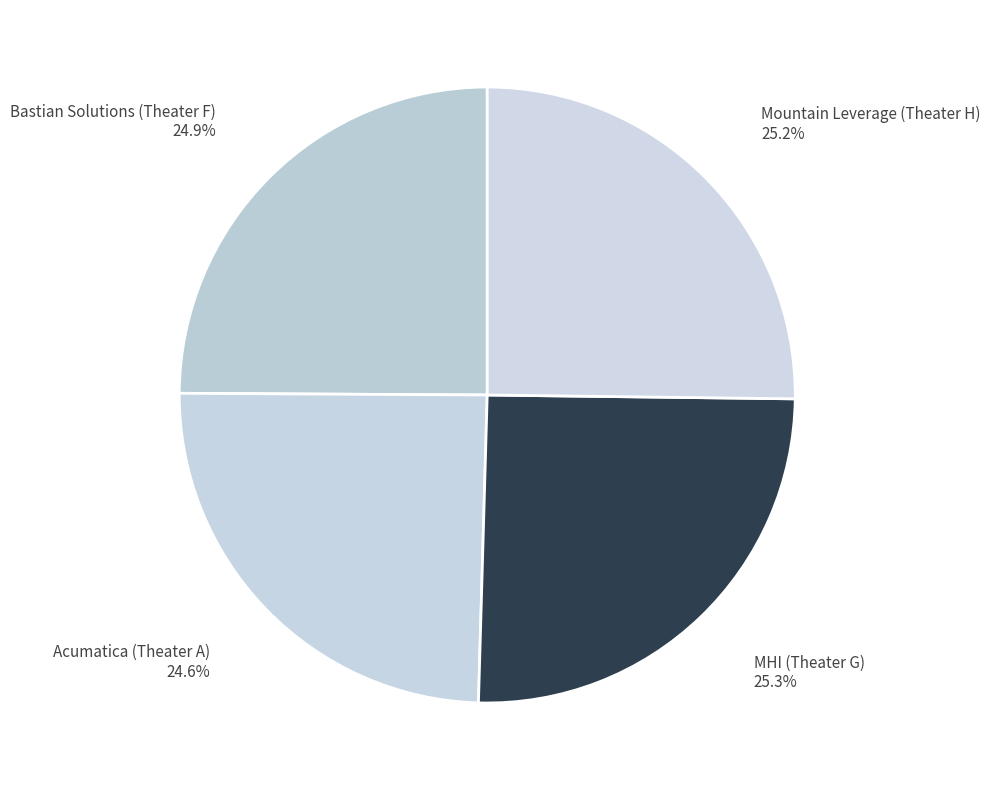

To the nearest percent, what percentage of the pie is MHI (Theater G)?

25%